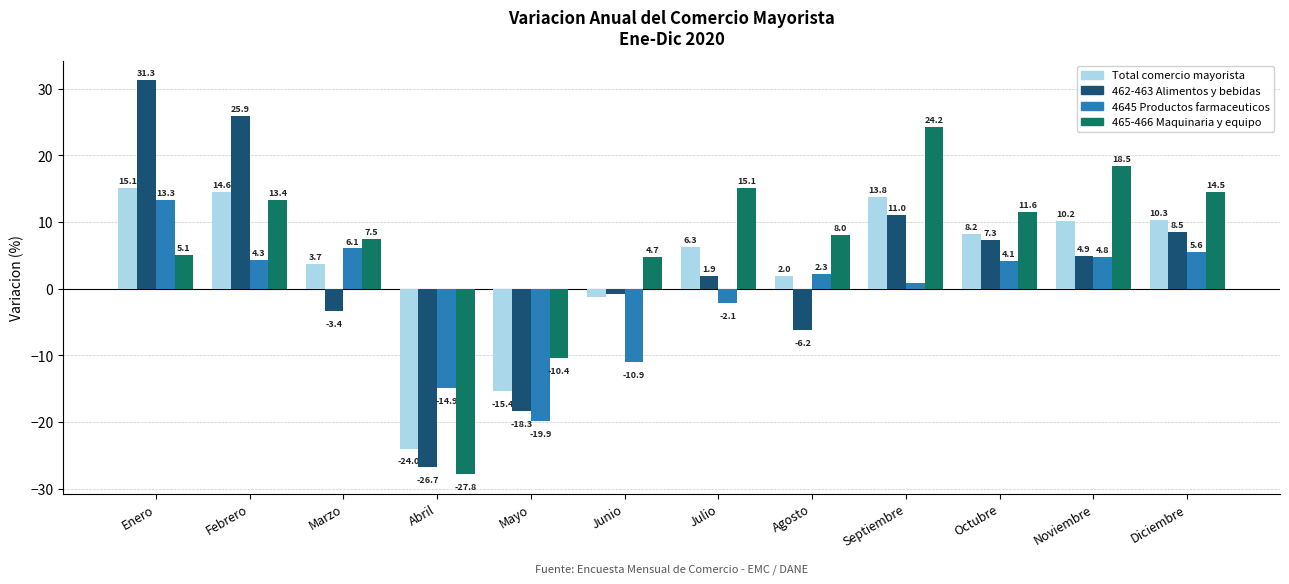

What is the label of the 3rd bar from the right?

Octubre